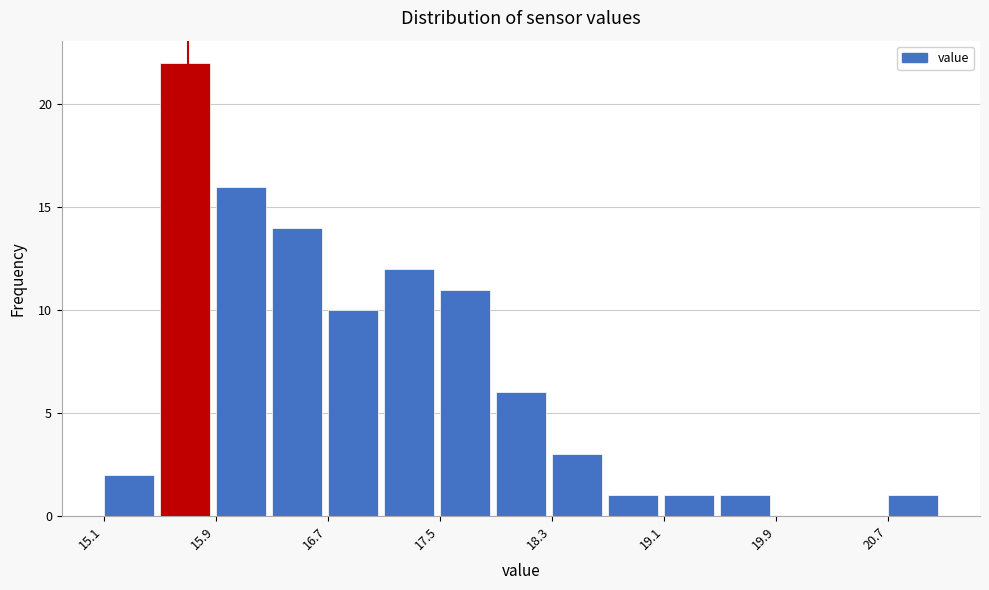

What is the height of the bar covering 18.3 to 18.7 on the x-axis? Neither the bar edges nor the heights are printed on the chart, so give them approximately, as read against the axes.

3